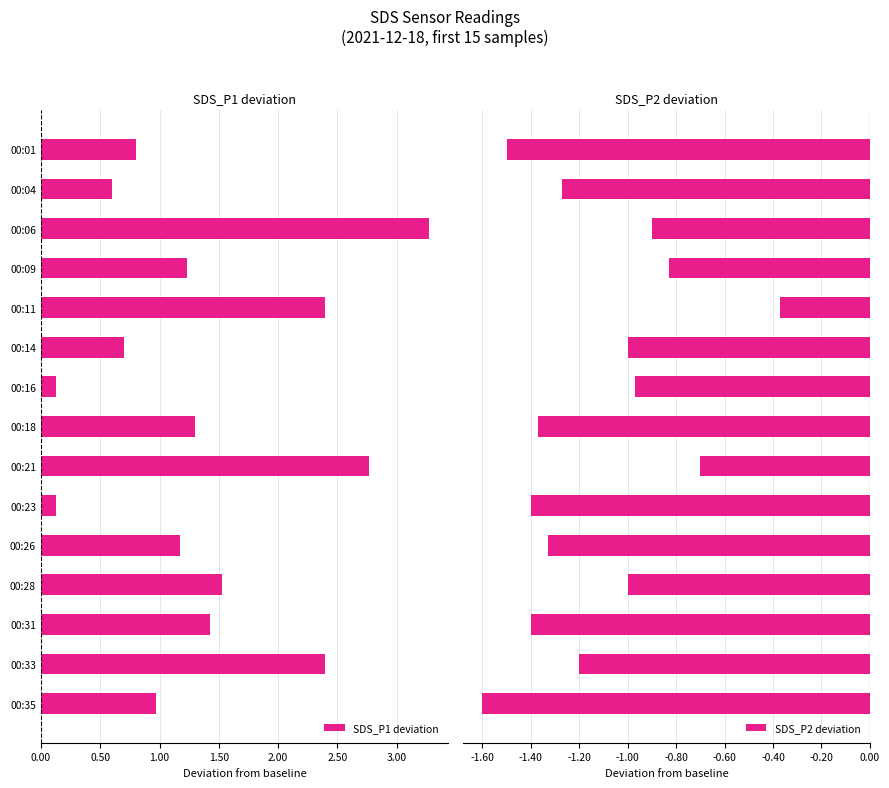

How many bars are there in total?

30